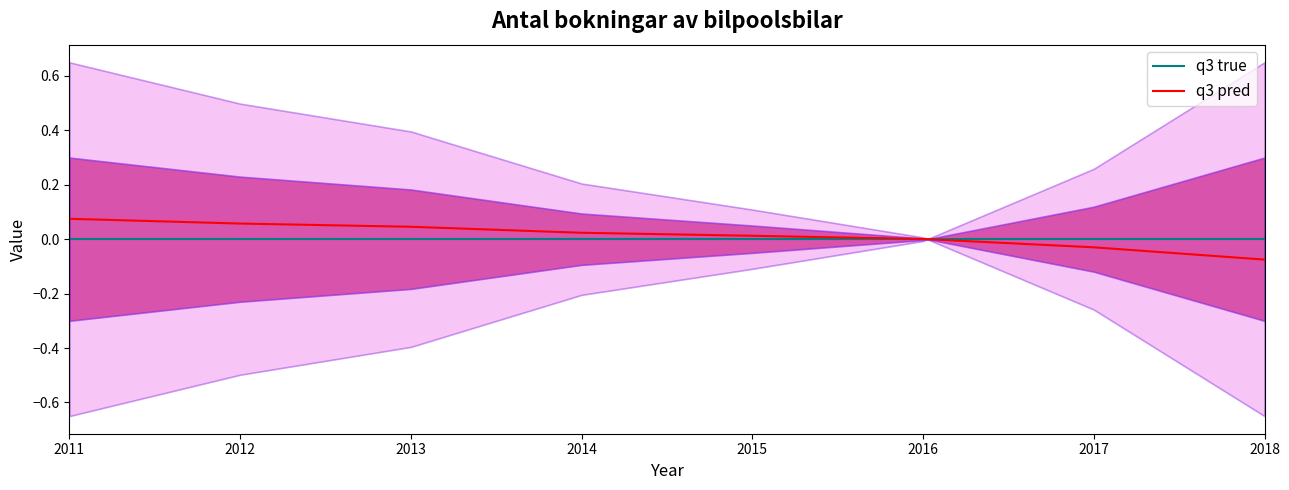

Does the chart have visible grid lines?

No